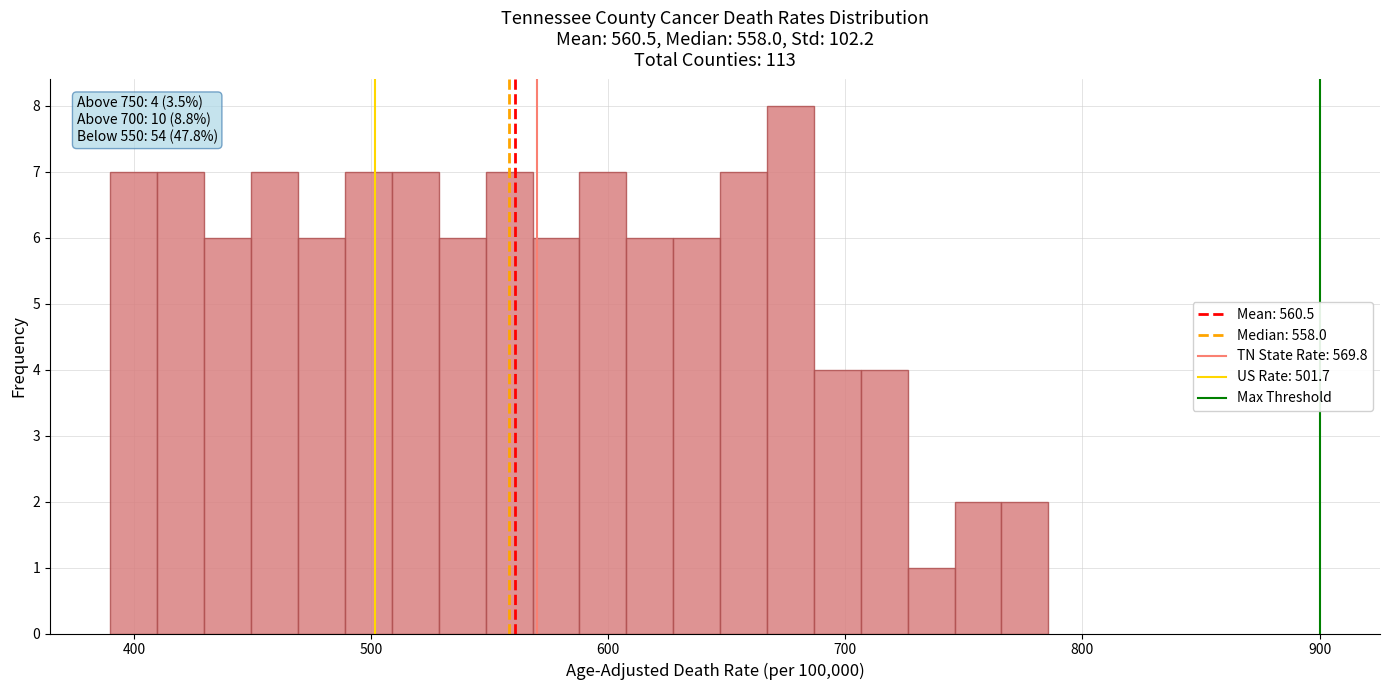

Around what value on the x-axis is the tallest bar? Give the approximate position of its centre, as read against the axis.

680